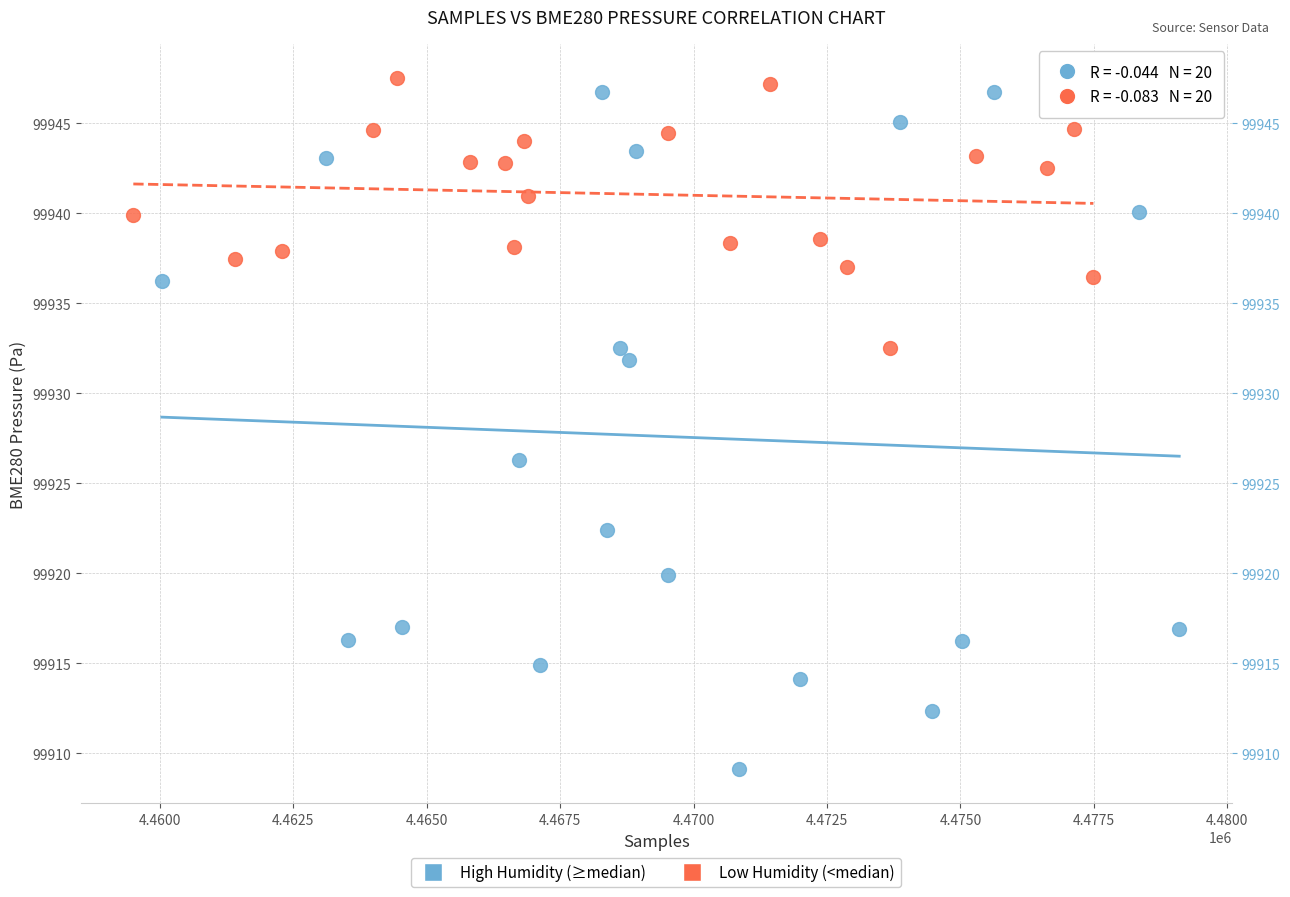

What are all the series names shown in the legend?

High Humidity (≥median), Low Humidity (<median)